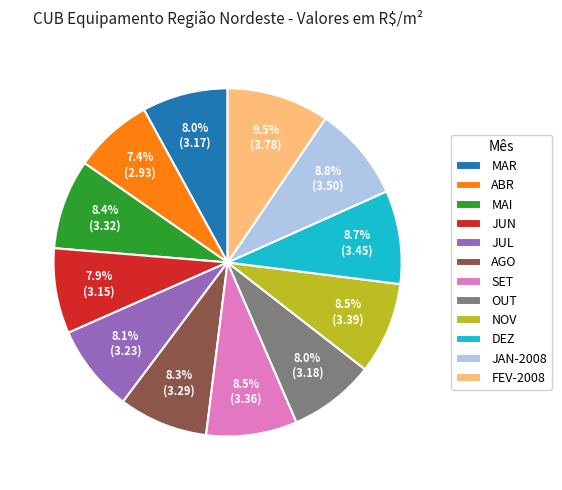

How many segments does this pie chart have?

12